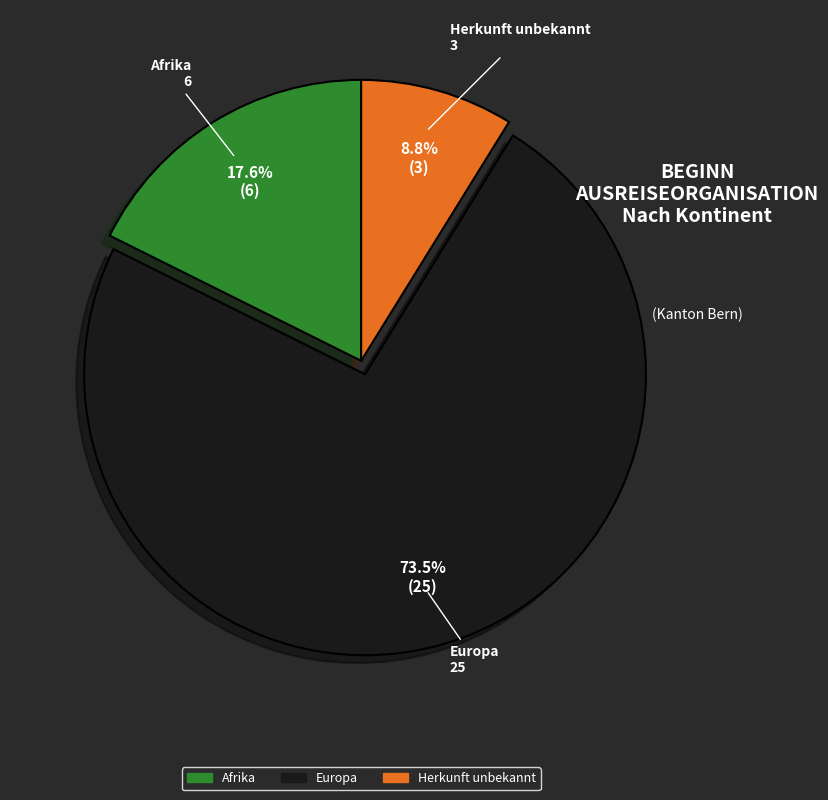

Do Herkunft unbekannt and Afrika together represent more than half of the pie?

No